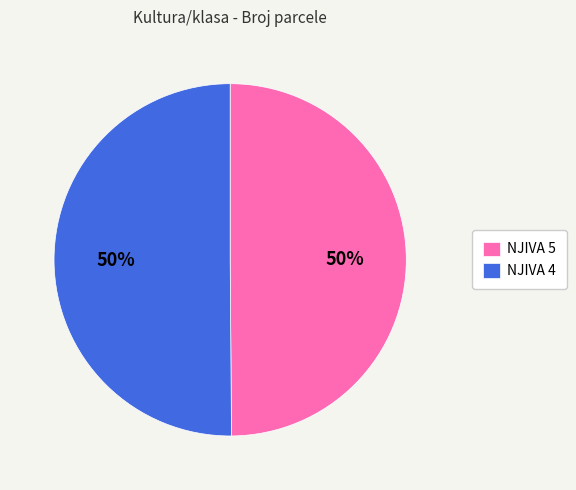

To the nearest percent, what is the average slice percentage?

50%